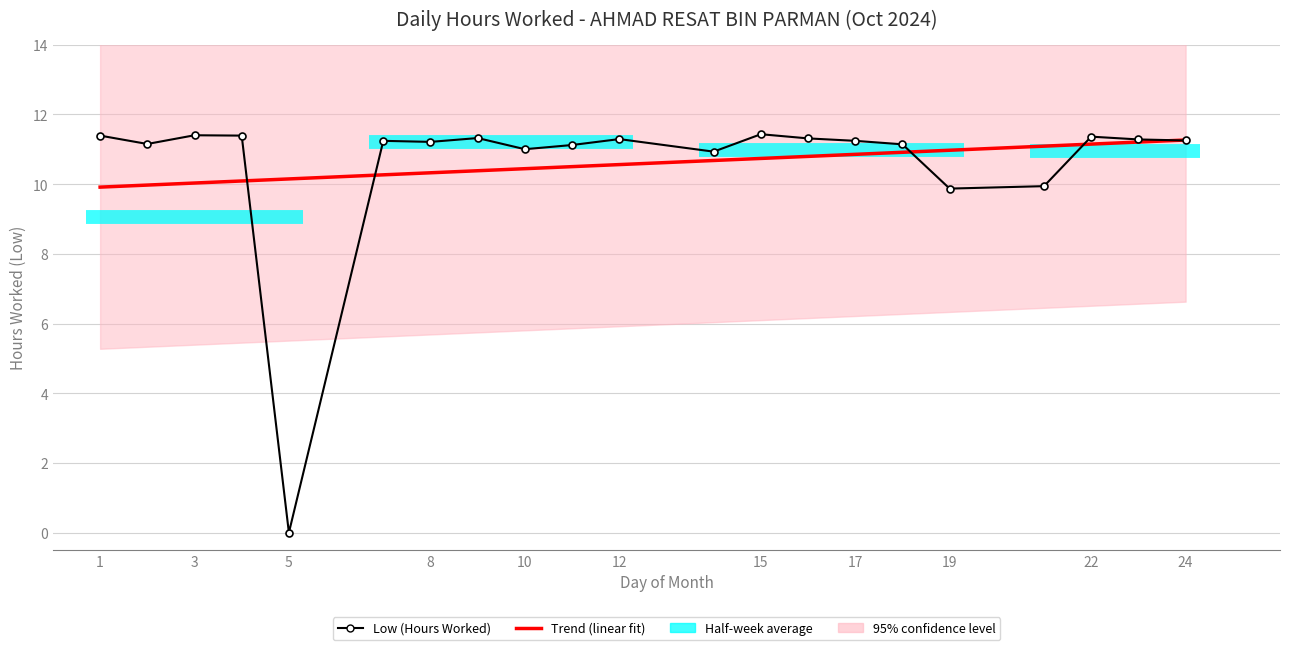

Which category has the highest value across all series?

15